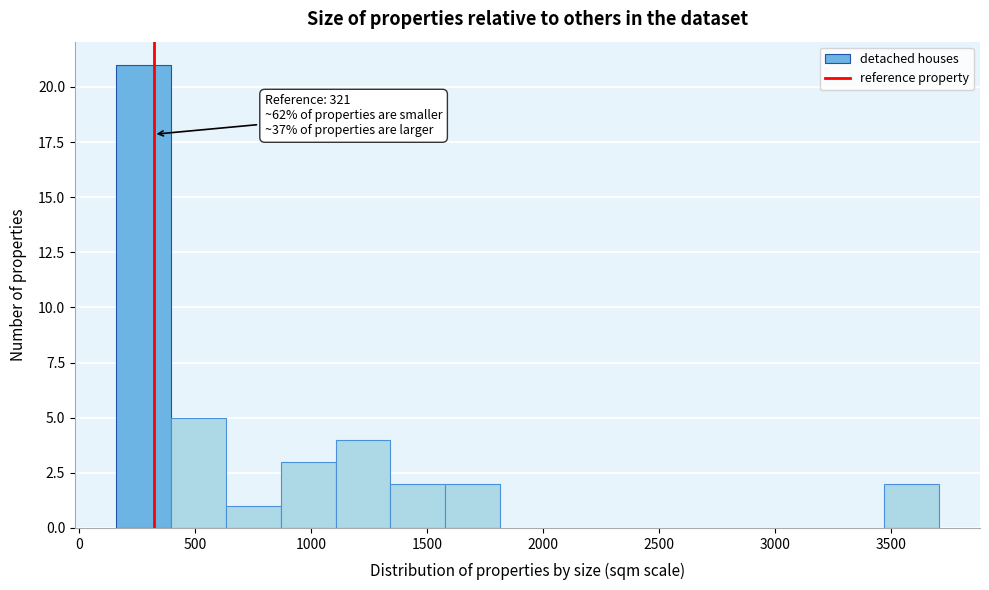

Which range on the x-axis has the tallest bar?

150 to 400